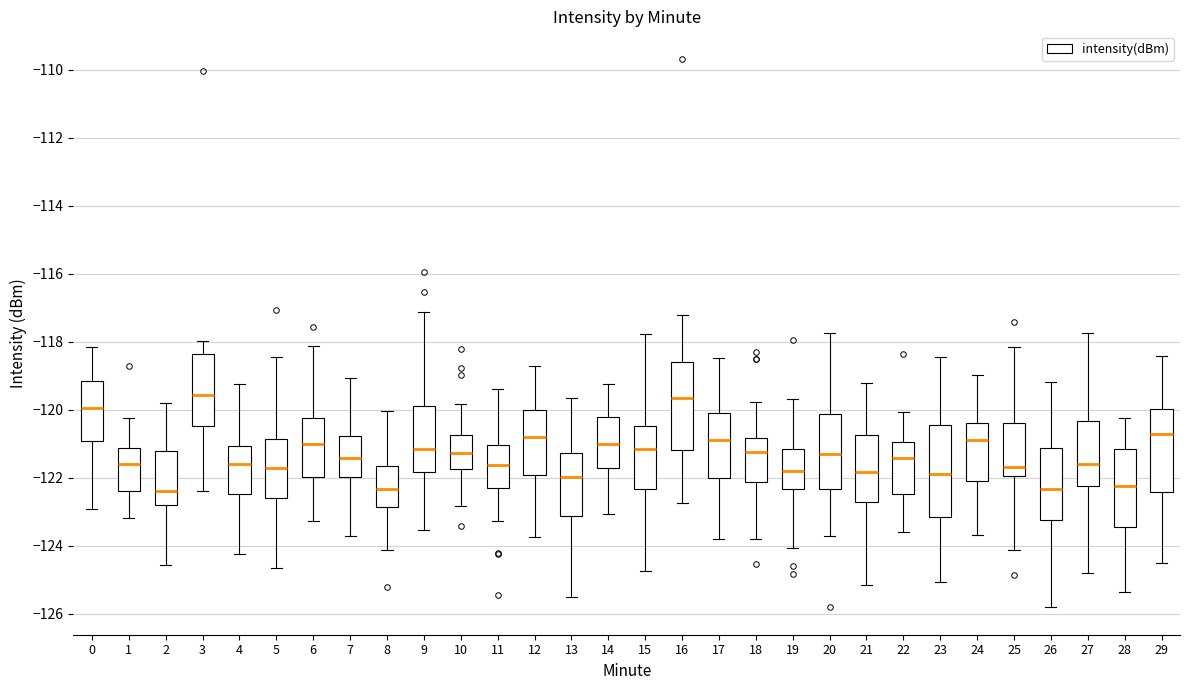

Reading left to right, transcribe this box plot: for each box, give where its median line is, the range the box spans, and where its two whiskers end, as read against the y-axis. The values are not printed on the chart, so give them approximately, as read against the axis.

0: median -120.0, box -121.0 to -119.2, whiskers -123.0 to -118.2
1: median -121.6, box -122.4 to -121.2, whiskers -123.2 to -120.2
2: median -122.4, box -122.8 to -121.2, whiskers -124.6 to -119.8
3: median -119.6, box -120.4 to -118.4, whiskers -122.4 to -118.0
4: median -121.6, box -122.4 to -121.0, whiskers -124.2 to -119.2
5: median -121.8, box -122.6 to -120.8, whiskers -124.6 to -118.4
6: median -121.0, box -122.0 to -120.2, whiskers -123.2 to -118.2
7: median -121.4, box -122.0 to -120.8, whiskers -123.8 to -119.0
8: median -122.4, box -122.8 to -121.6, whiskers -124.2 to -120.0
9: median -121.2, box -121.8 to -119.8, whiskers -123.6 to -117.2
10: median -121.2, box -121.8 to -120.8, whiskers -122.8 to -119.8
11: median -121.6, box -122.4 to -121.0, whiskers -123.2 to -119.4
12: median -120.8, box -122.0 to -120.0, whiskers -123.8 to -118.8
13: median -122.0, box -123.2 to -121.2, whiskers -125.6 to -119.6
14: median -121.0, box -121.8 to -120.2, whiskers -123.0 to -119.2
15: median -121.2, box -122.4 to -120.4, whiskers -124.8 to -117.8
16: median -119.6, box -121.2 to -118.6, whiskers -122.8 to -117.2
17: median -121.0, box -122.0 to -120.0, whiskers -123.8 to -118.4
18: median -121.2, box -122.2 to -120.8, whiskers -123.8 to -119.8
19: median -121.8, box -122.4 to -121.2, whiskers -124.0 to -119.6
20: median -121.4, box -122.4 to -120.2, whiskers -123.8 to -117.8
21: median -121.8, box -122.8 to -120.8, whiskers -125.2 to -119.2
22: median -121.4, box -122.4 to -121.0, whiskers -123.6 to -120.0
23: median -121.8, box -123.2 to -120.4, whiskers -125.0 to -118.4
24: median -120.8, box -122.0 to -120.4, whiskers -123.6 to -119.0
25: median -121.6, box -122.0 to -120.4, whiskers -124.2 to -118.2
26: median -122.4, box -123.2 to -121.2, whiskers -125.8 to -119.2
27: median -121.6, box -122.2 to -120.4, whiskers -124.8 to -117.8
28: median -122.2, box -123.4 to -121.2, whiskers -125.4 to -120.2
29: median -120.8, box -122.4 to -120.0, whiskers -124.4 to -118.4